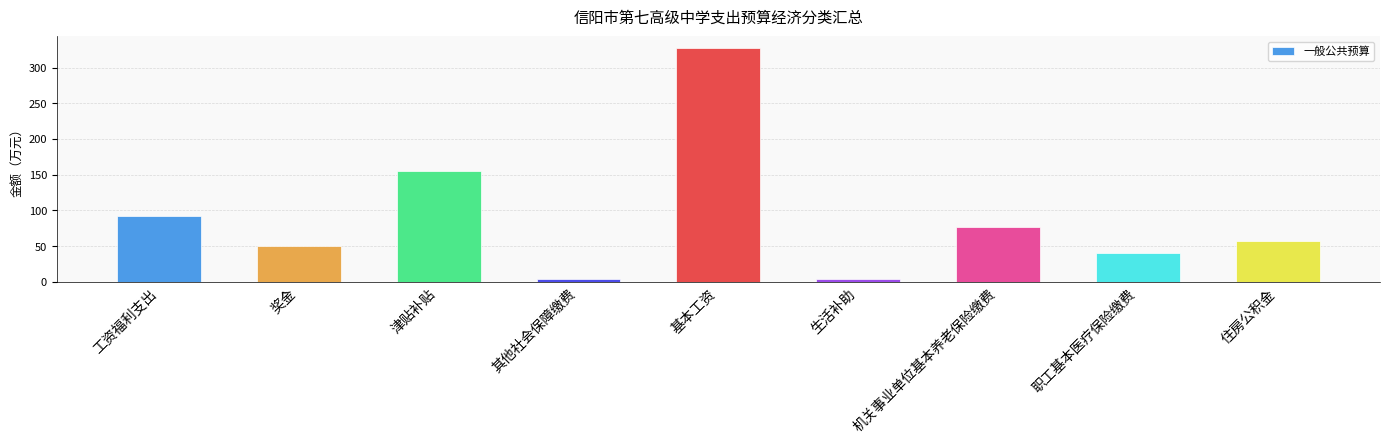

Between 住房公积金 and 生活补助, which is larger?

住房公积金